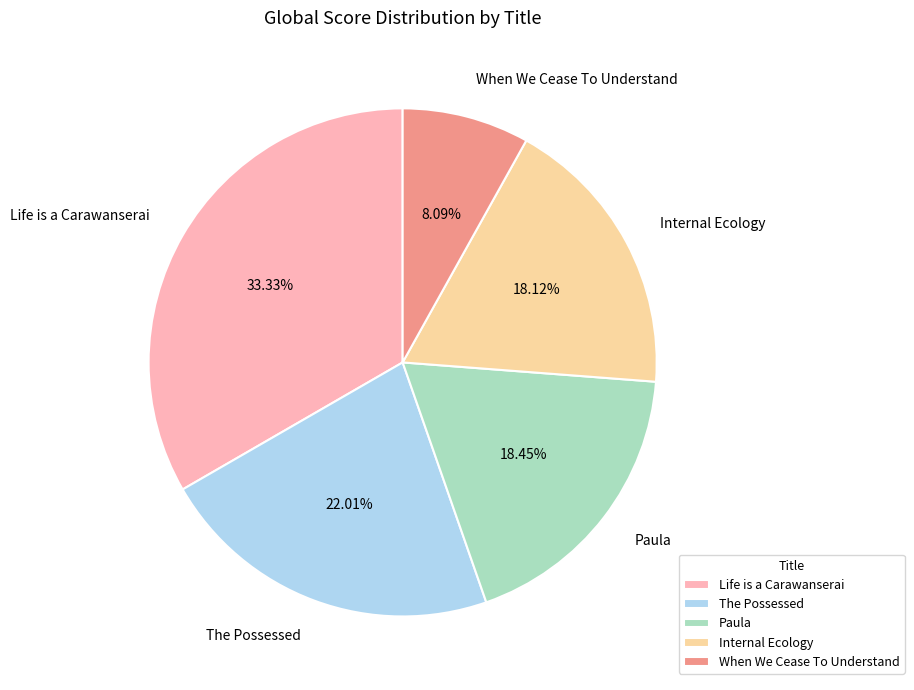

To the nearest percent, what percentage of the pie is Paula?

18%